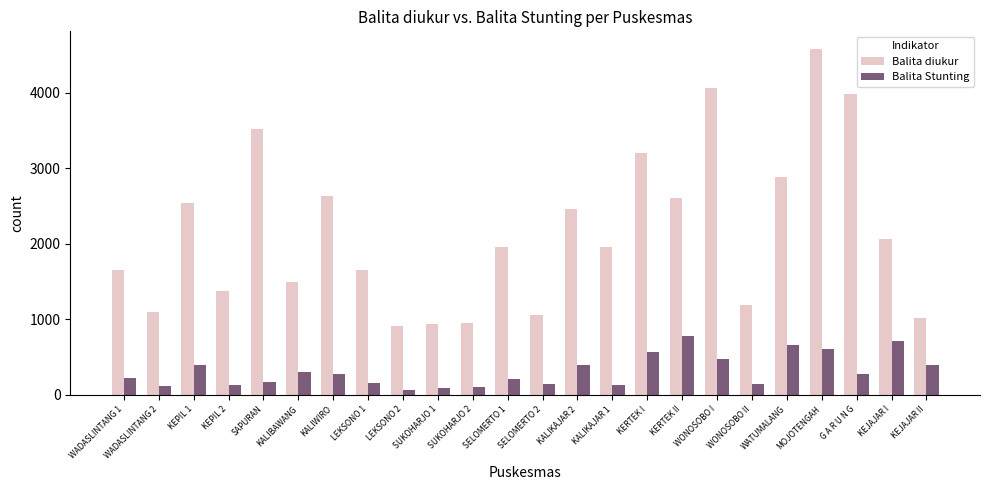

List the series in order of their overall mean, lowest first.

Balita Stunting, Balita diukur